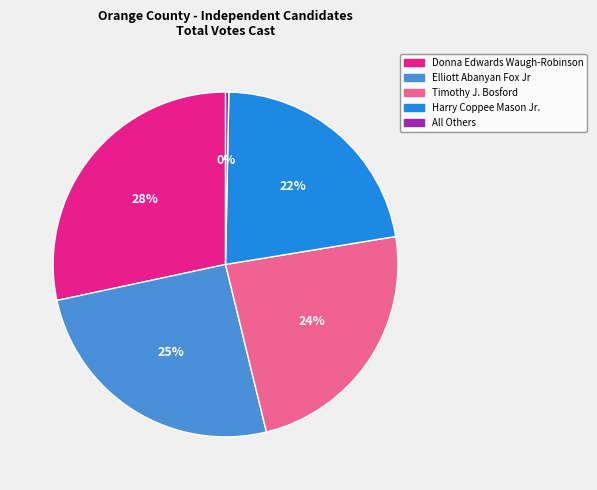

Does Timothy J. Bosford represent more than half of the total?

No